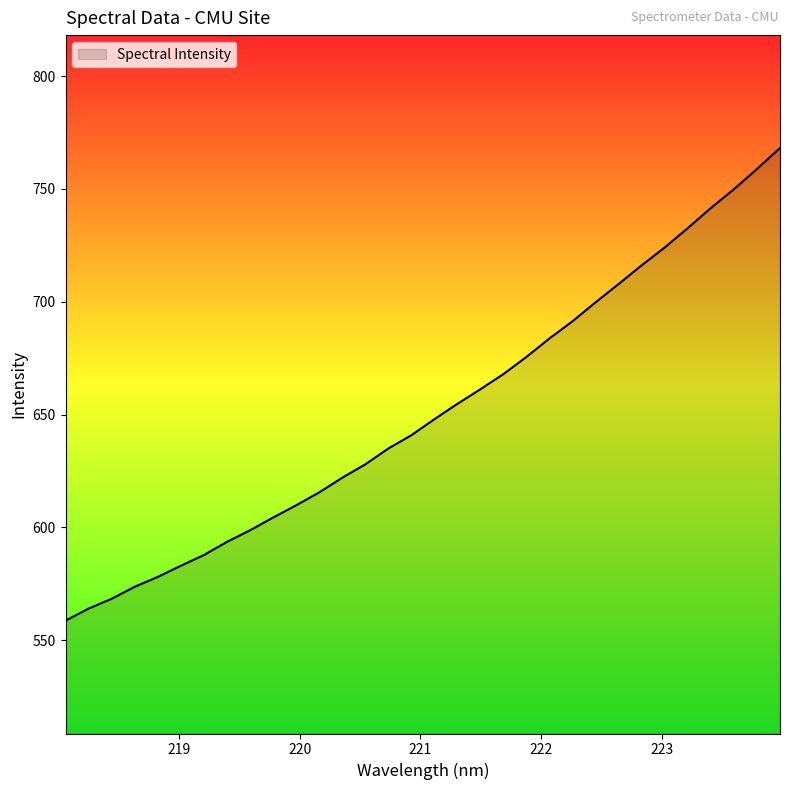

What is the difference between the maximum and minimum values?

209.5